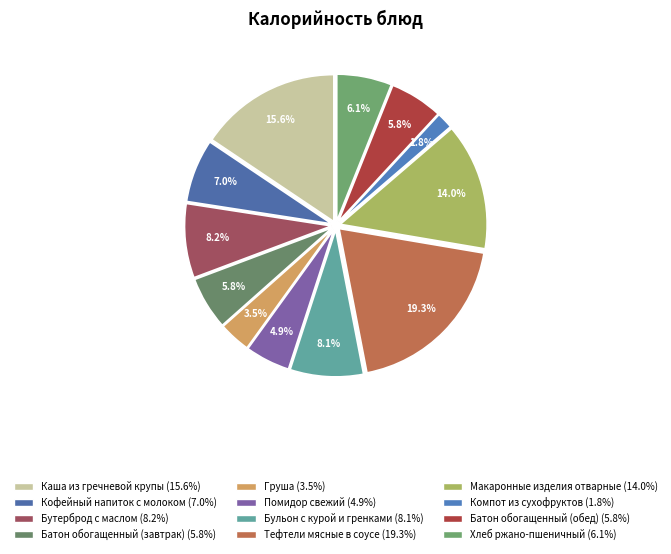

Approximately how many times larger is the value at Макаронные изделия отварные compared to Каша из гречневой крупы?

0.9